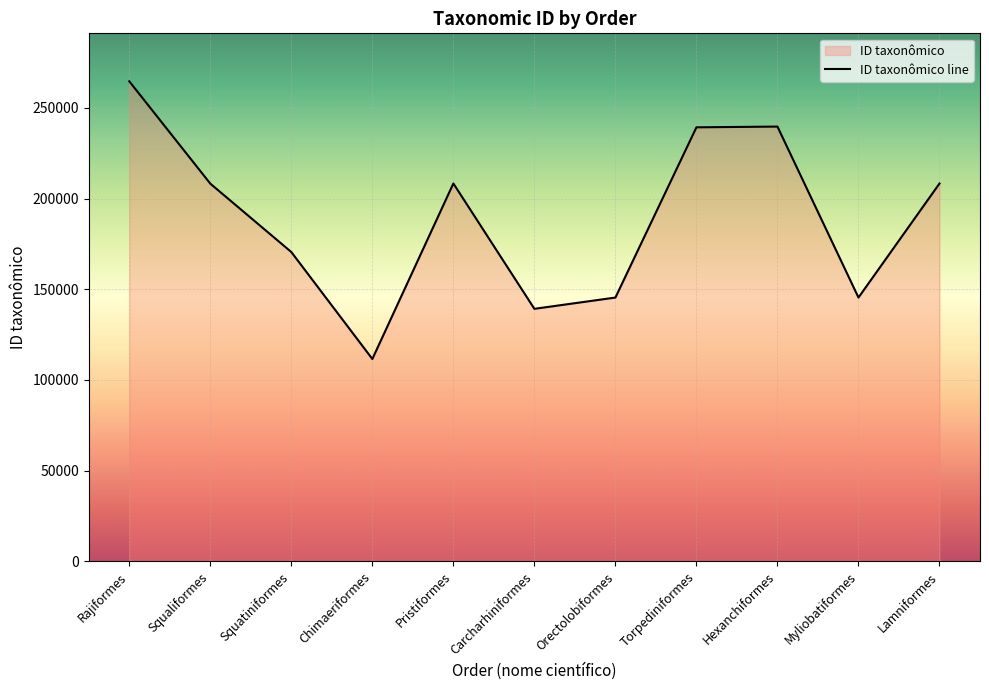

What is the sum of all values?

2080340